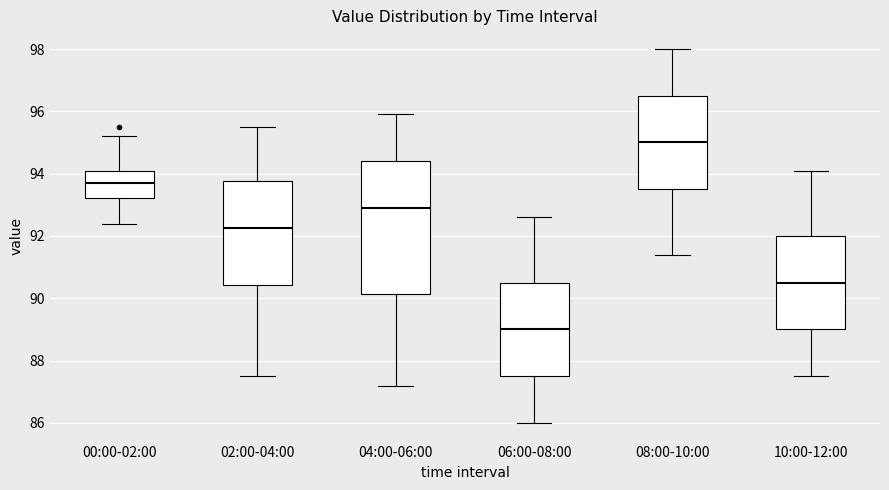

Where is the lower edge of the box for 06:00-08:00 on the y-axis? The values are not printed on the chart, so give them approximately, as read against the axis.

87.6